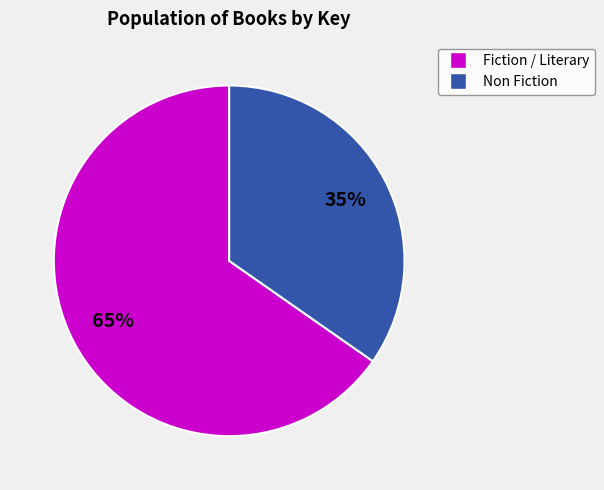

Is there a majority slice in this chart?

Yes